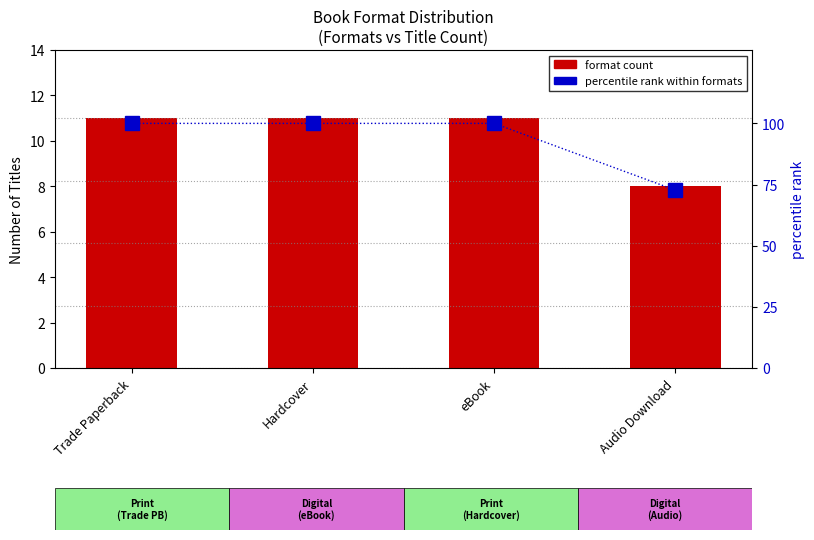

Which series has the largest total across all categories?

percentile rank within formats